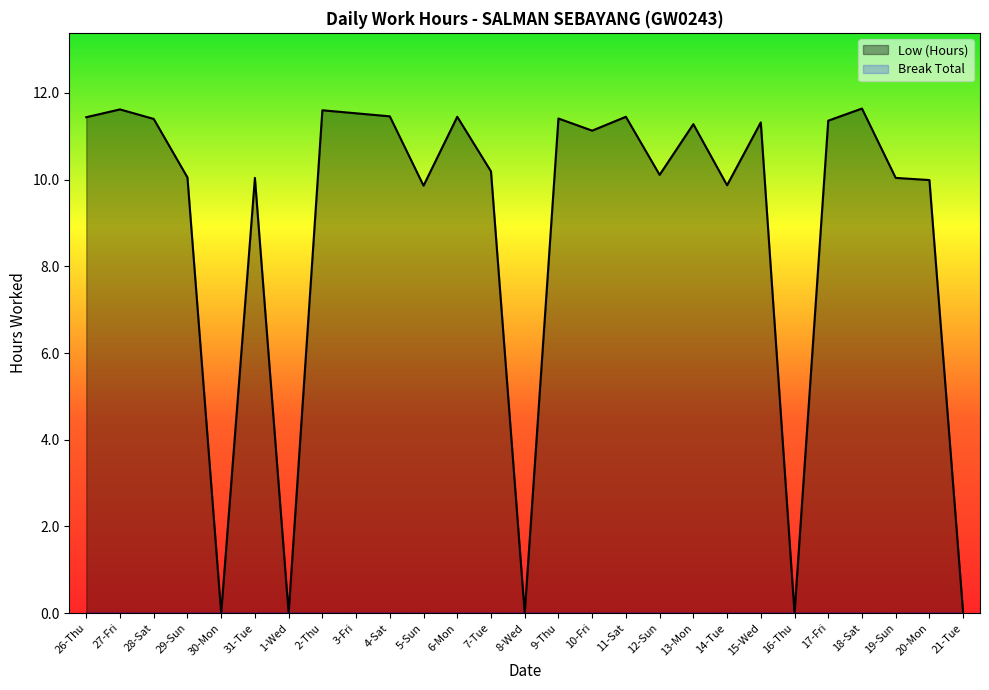

Is it true that the value at 28-Sat is 15.2?

False